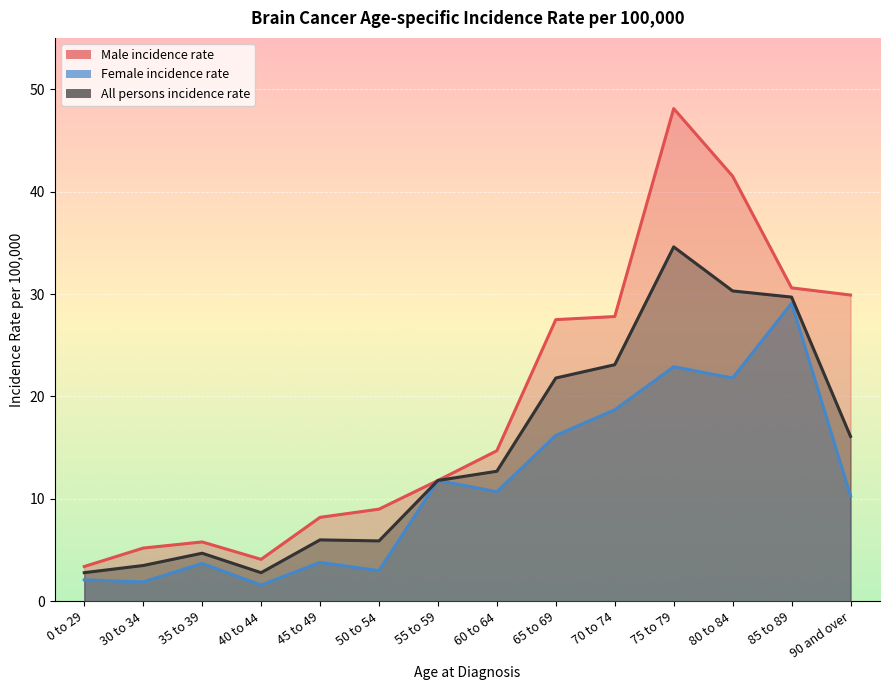

Where does the Male incidence rate series first go above 14?

60 to 64